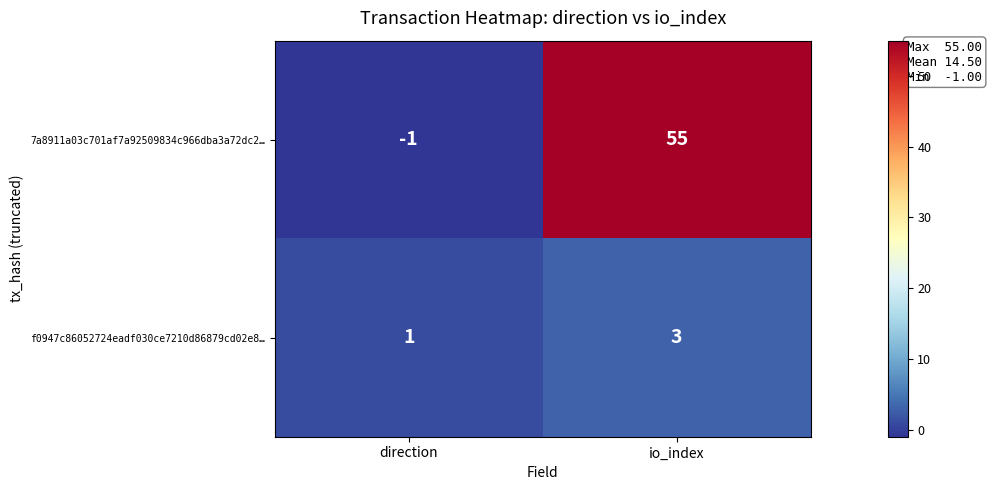

At which category does the chart reach its peak across all series?

io_index